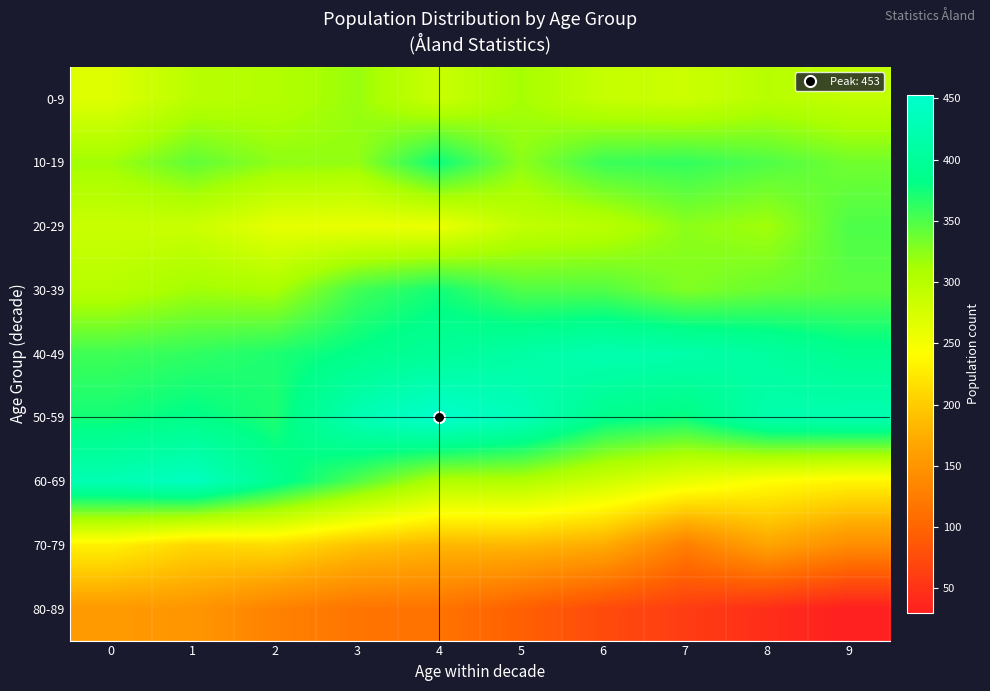

Reading left to right, extract all data points from this chart.

0-9: 0=269	1=299	2=304	3=319	4=286	5=313	6=289	7=284	8=300	9=292
10-19: 0=316	1=342	2=323	3=321	4=377	5=324	6=358	7=361	8=349	9=335
20-29: 0=286	1=285	2=262	3=259	4=257	5=293	6=299	7=324	8=315	9=350
30-39: 0=300	1=315	2=311	3=355	4=374	5=348	6=348	7=329	8=338	9=344
40-49: 0=356	1=362	2=370	3=384	4=399	5=411	6=423	7=418	8=406	9=389
50-59: 0=374	1=384	2=370	3=427	4=453	5=432	6=387	7=377	8=419	9=424
60-69: 0=426	1=440	2=391	3=348	4=305	5=305	6=282	7=260	8=241	9=233
70-79: 0=230	1=208	2=213	3=192	4=182	5=183	6=173	7=127	8=166	9=141
80-89: 0=155	1=151	2=130	3=116	4=115	5=95	6=74	7=60	8=45	9=30